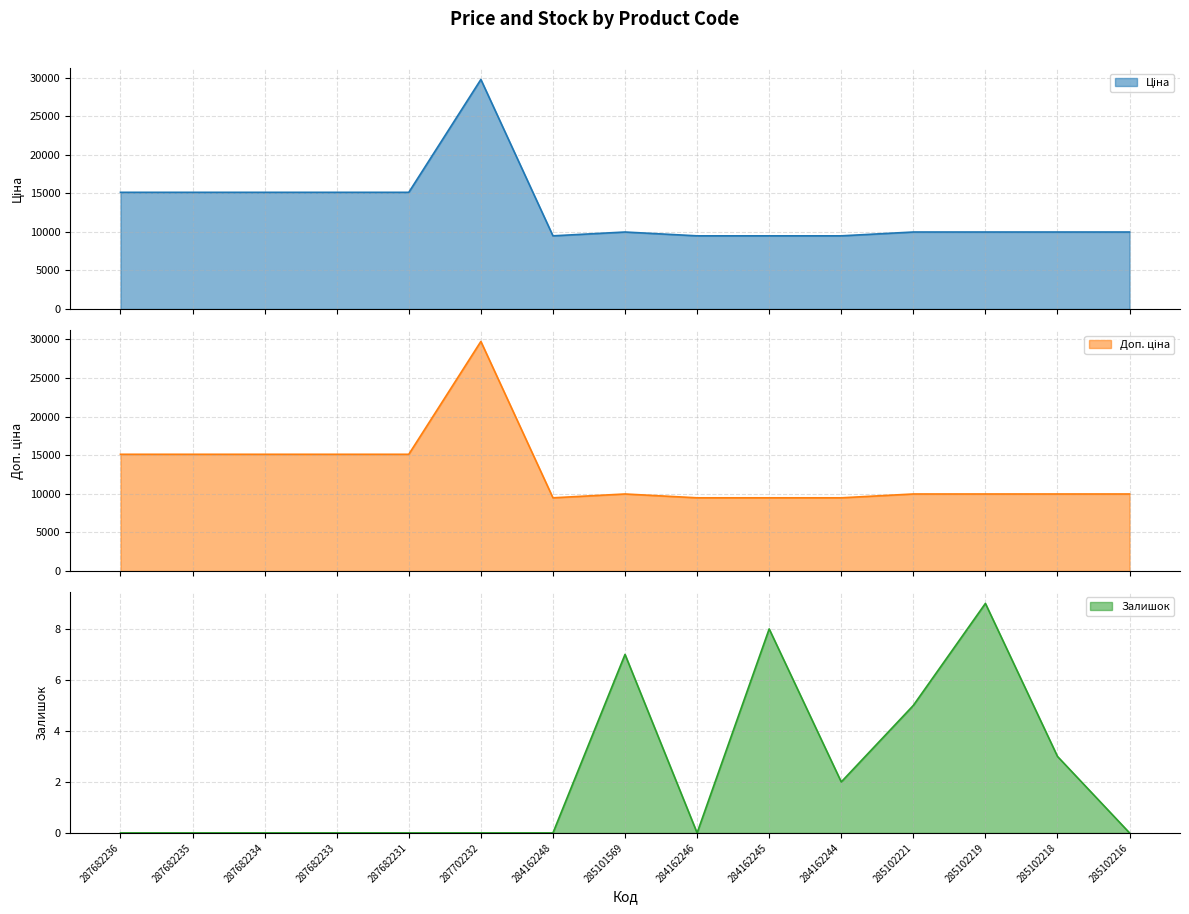

Which has a higher value, 287682236 or 287682235?

287682236